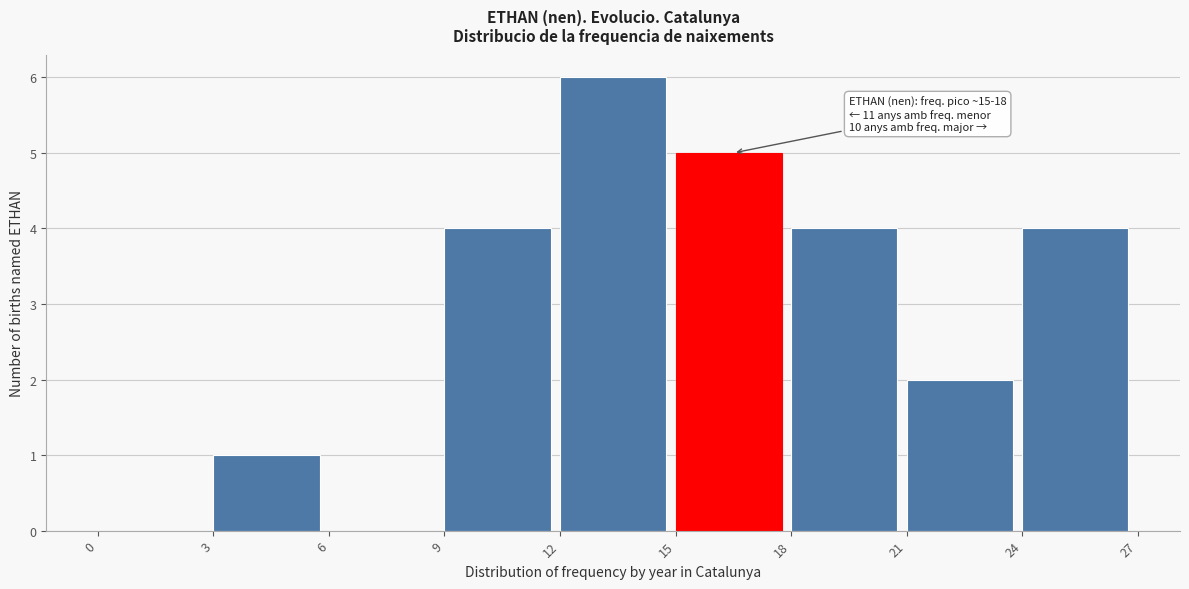

Over which range of the x-axis is the bar tallest?

12 to 15